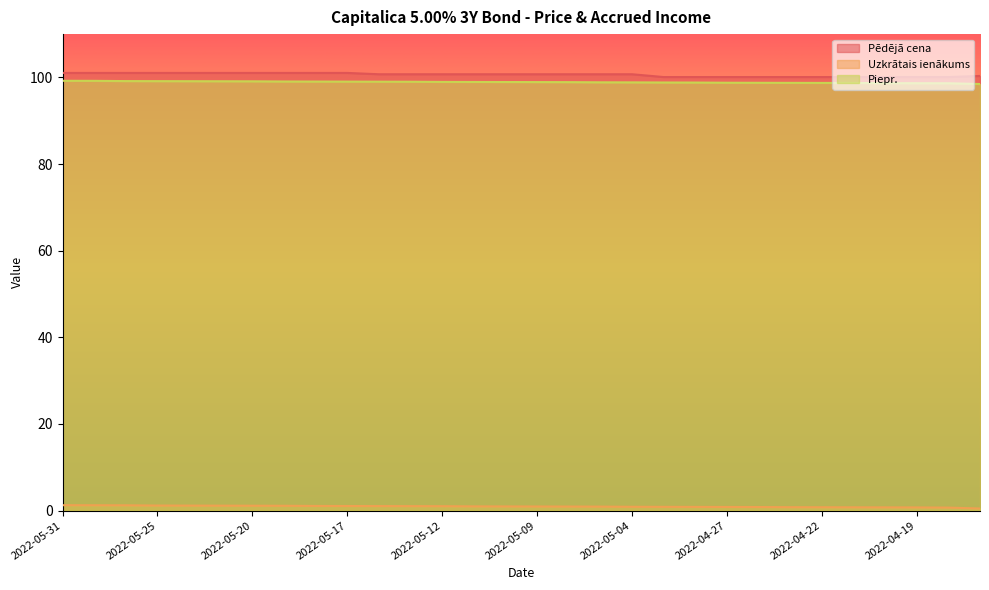

True or false: Pēdējā cena has more than 1 points higher than both neighbors.

False